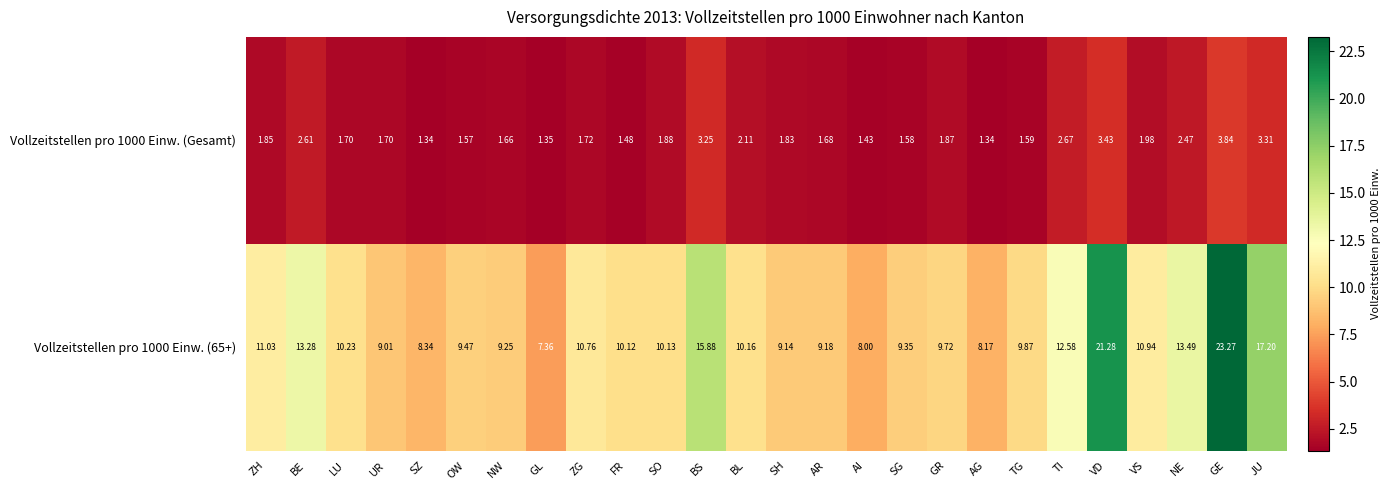

Where is Vollzeitstellen pro 1000 Einw. (65+) nearest to the value 15?

BS